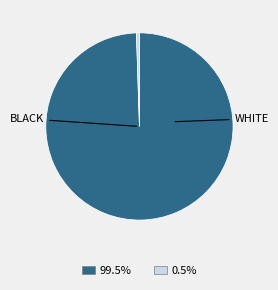

Does any single category account for the majority?

Yes